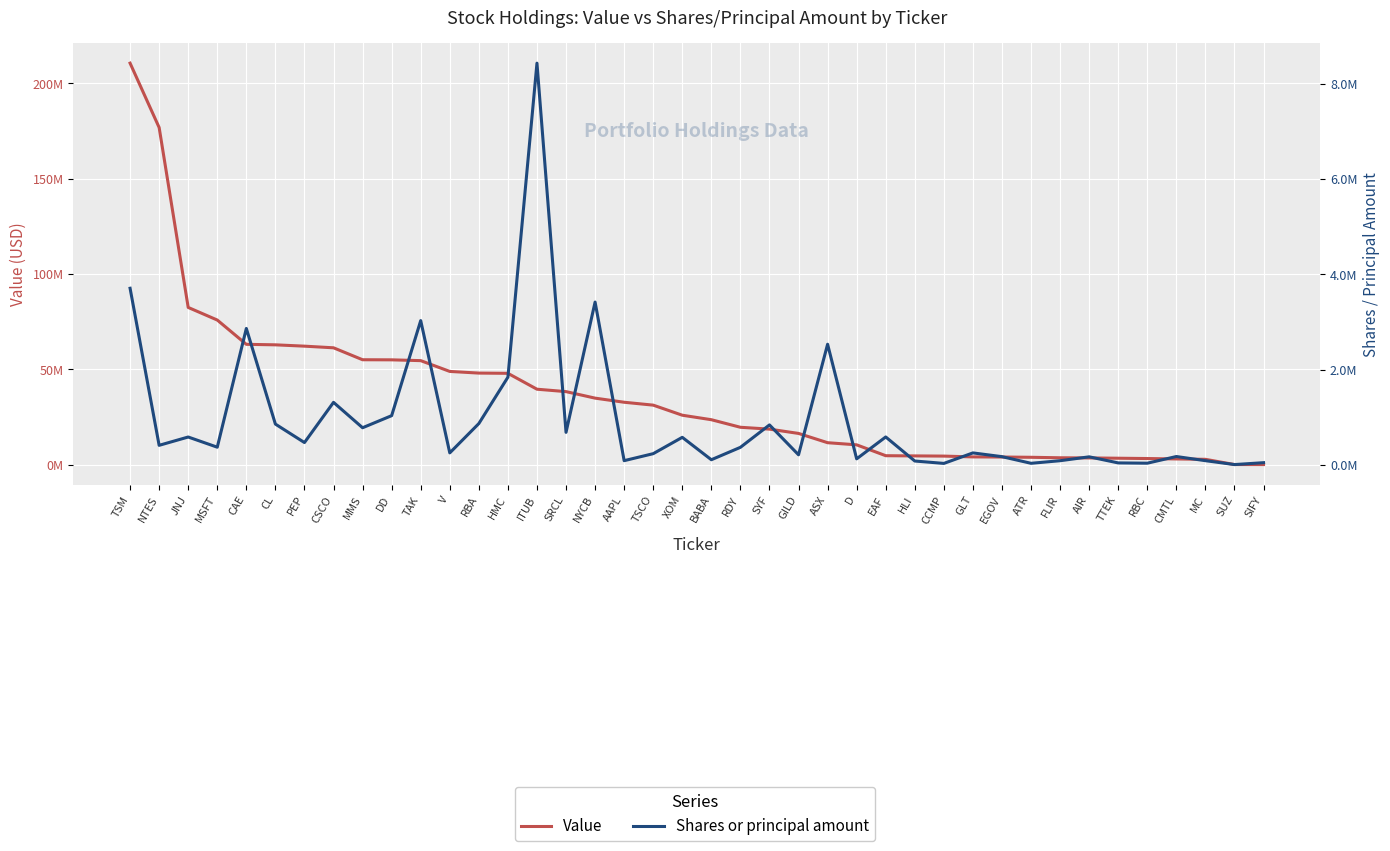

At which label does Value reach its peak?

TSM